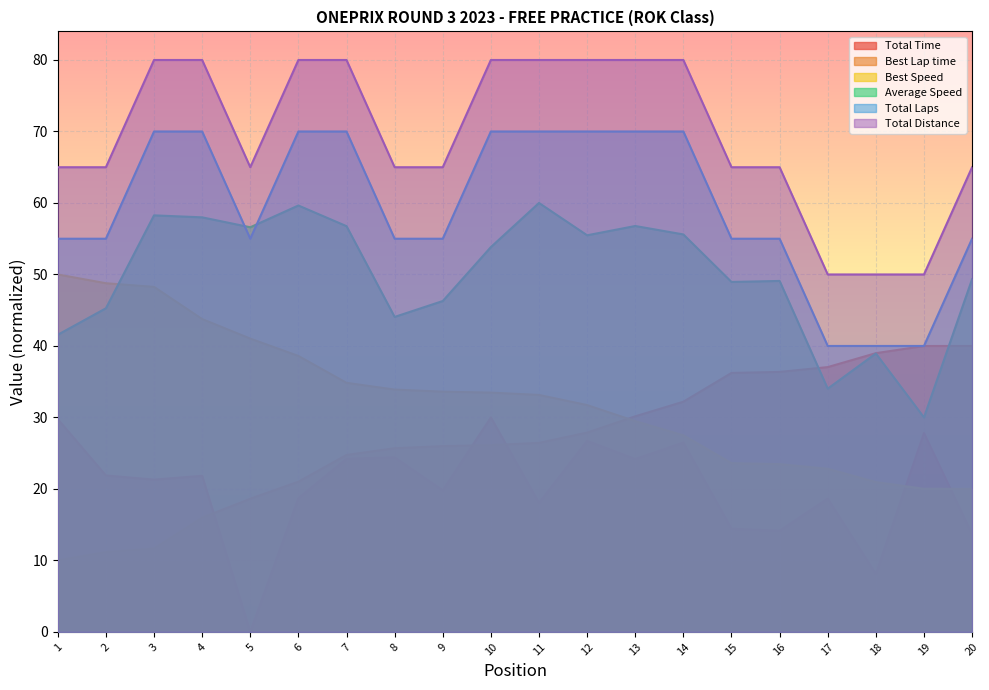

What is the difference between the maximum and minimum values in the Total Distance series?

30.0